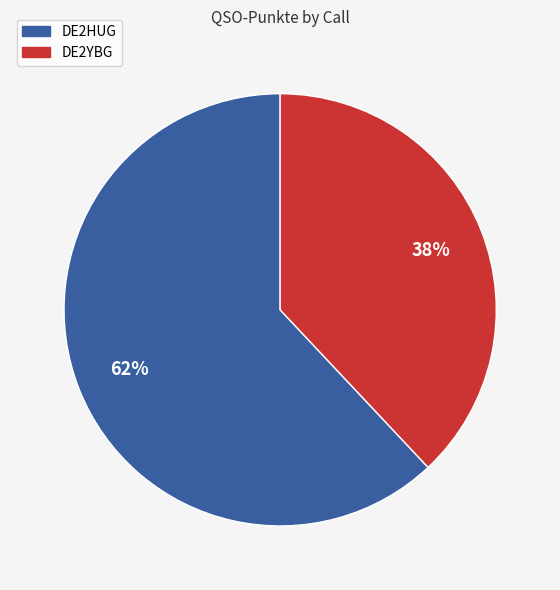

Which category has the biggest portion of the pie?

DE2HUG